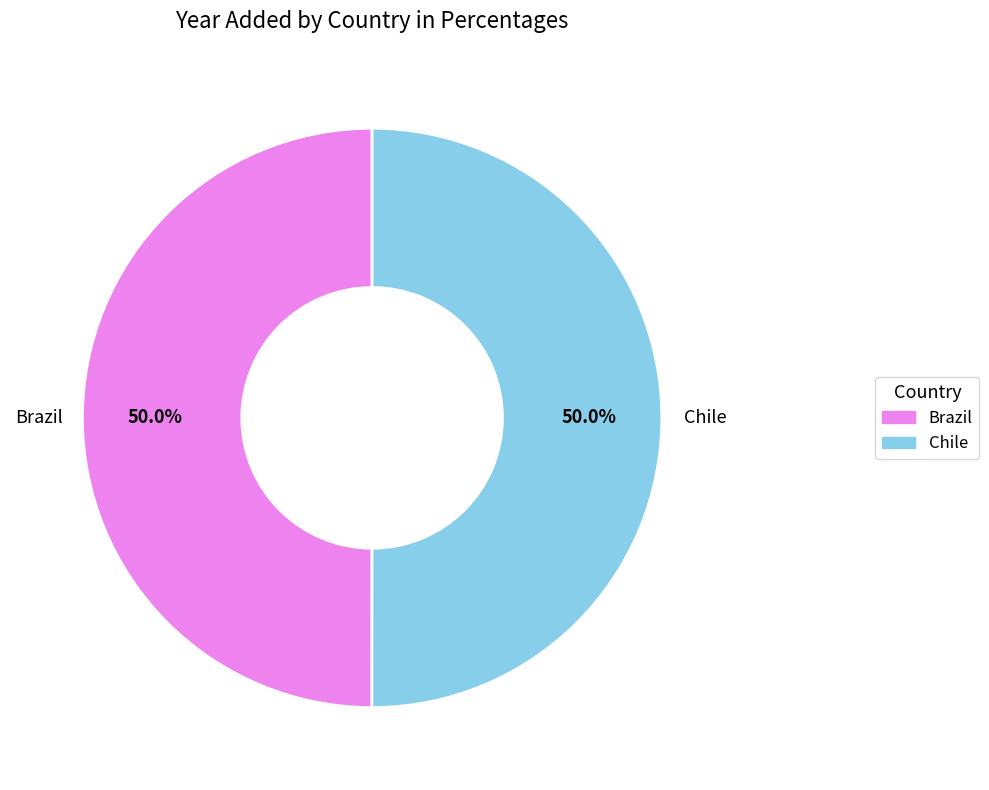

To the nearest percent, what is the combined percentage of Brazil and Chile?

100%